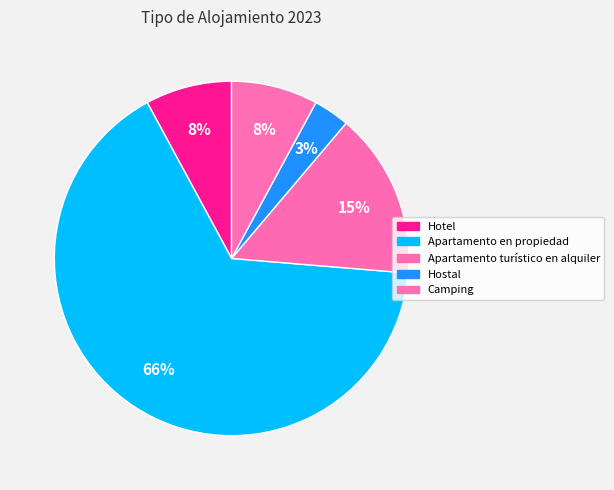

How many slices are in this pie chart?

5